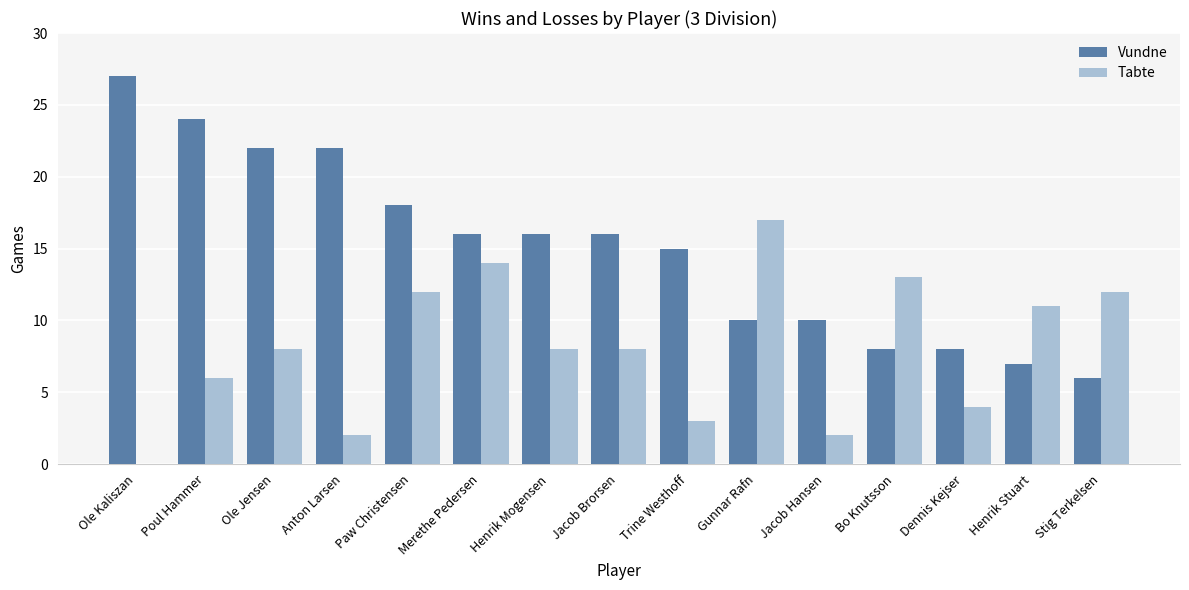

How many data points does each series have?

15